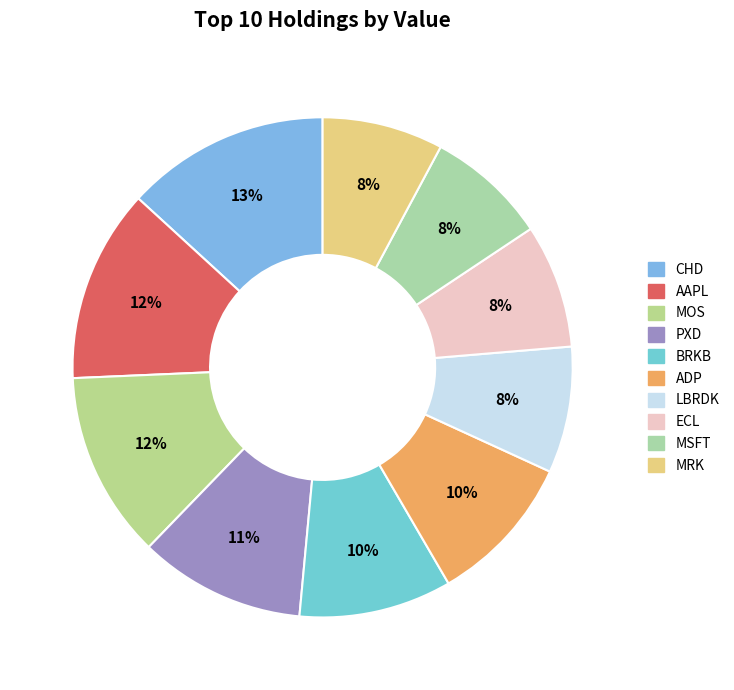

Do AAPL and MOS together represent more than half of the pie?

No